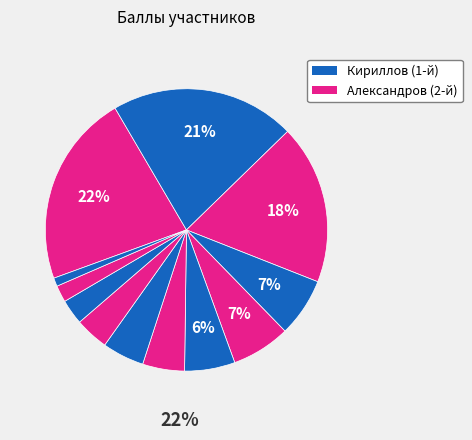

To the nearest percent, what is the average slice percentage?

8%